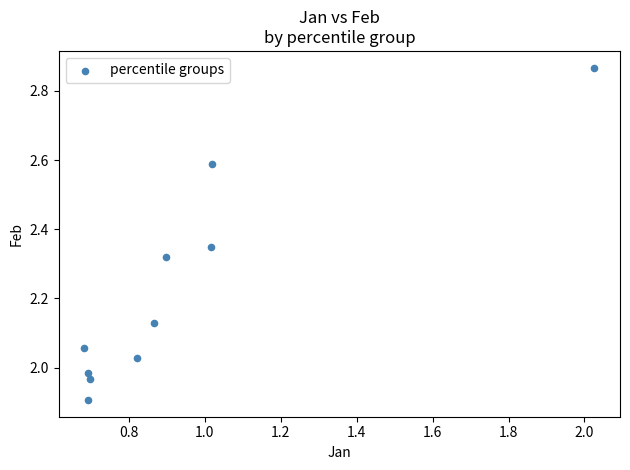

What is the average X value?

0.9